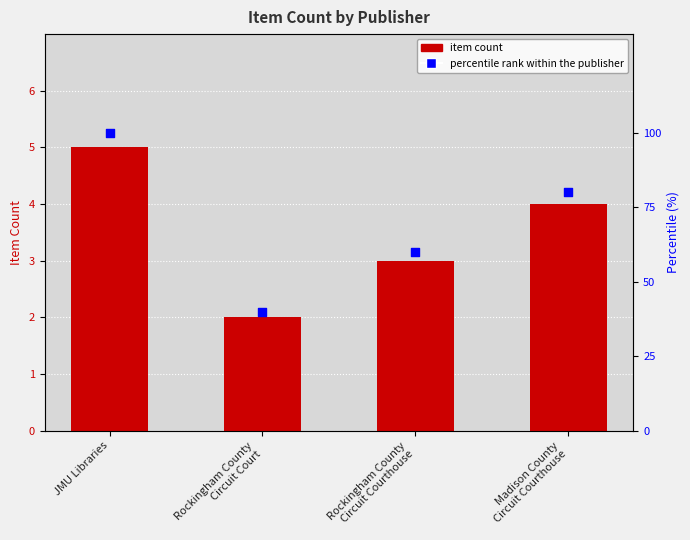

At how many categories does at least one series exceed 43?

3